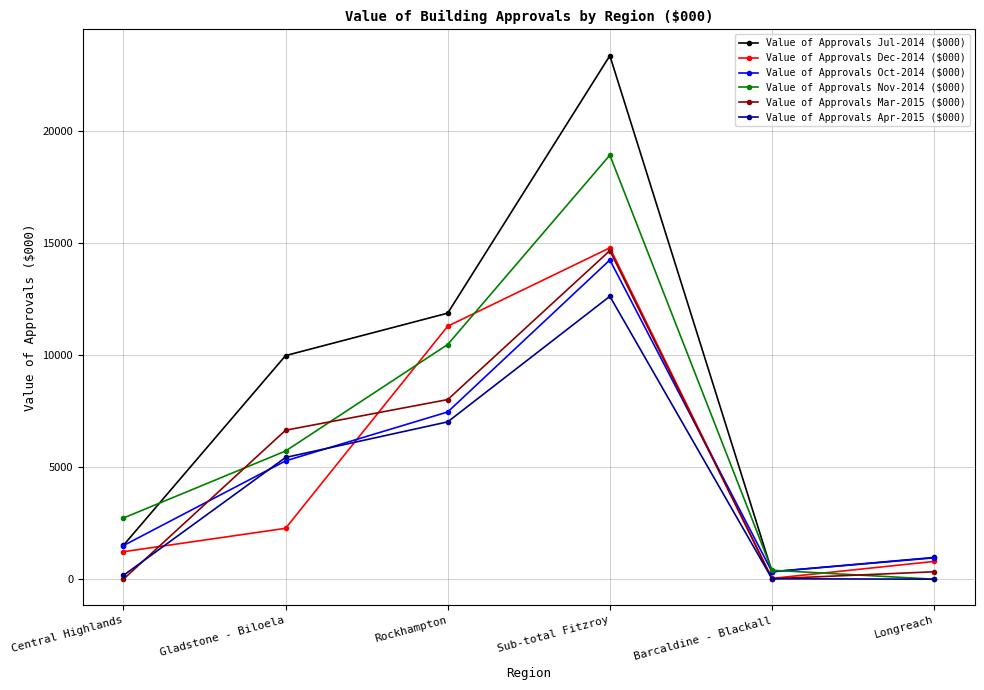

Is the value of Value of Approvals Nov-2014 ($000) at Barcaldine - Blackall greater than the value of Value of Approvals Mar-2015 ($000) at Sub-total Fitzroy?

No